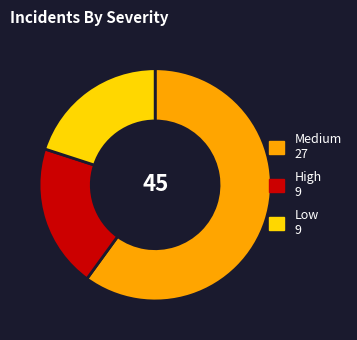

Does any single category account for the majority?

Yes